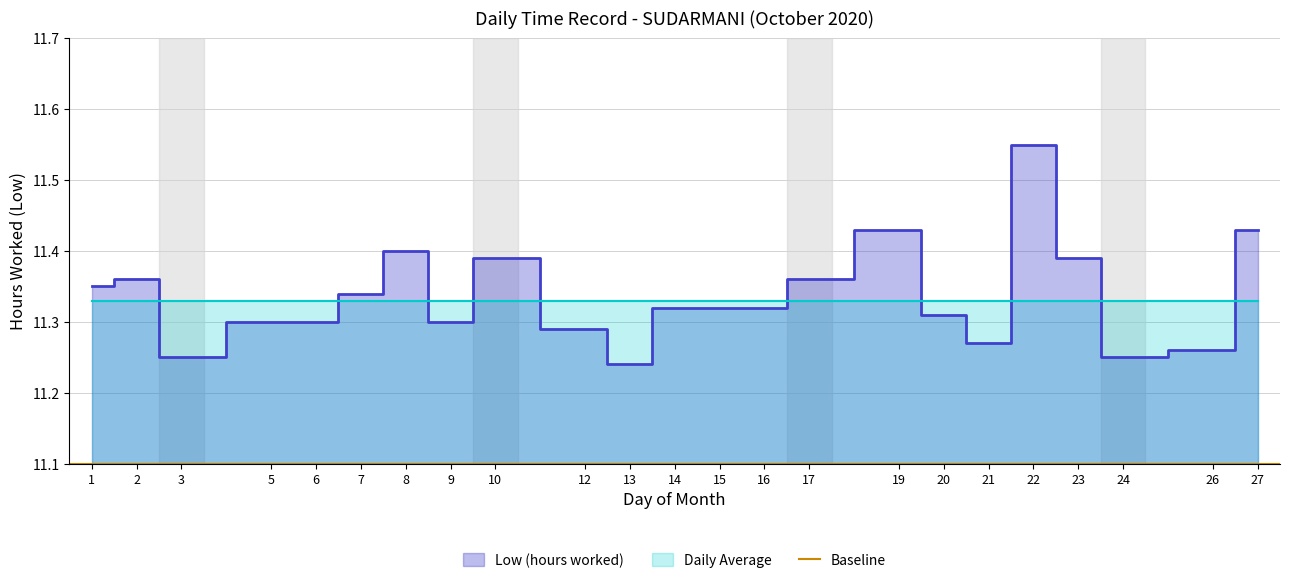

Does the chart have visible grid lines?

Yes